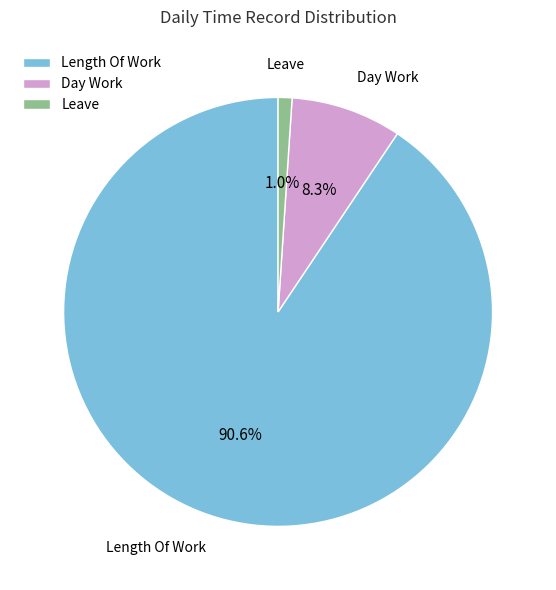

Rank the categories by value from lowest to highest.

Leave, Day Work, Length Of Work